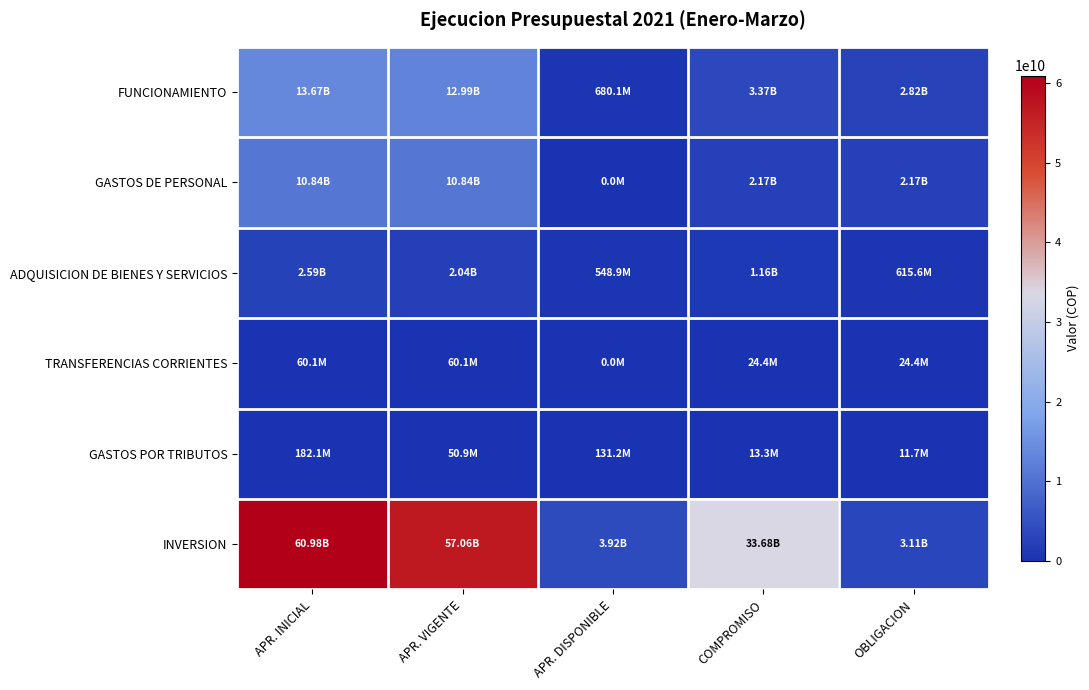

Between APR. INICIAL and OBLIGACION, which series saw the biggest shift?

INVERSION